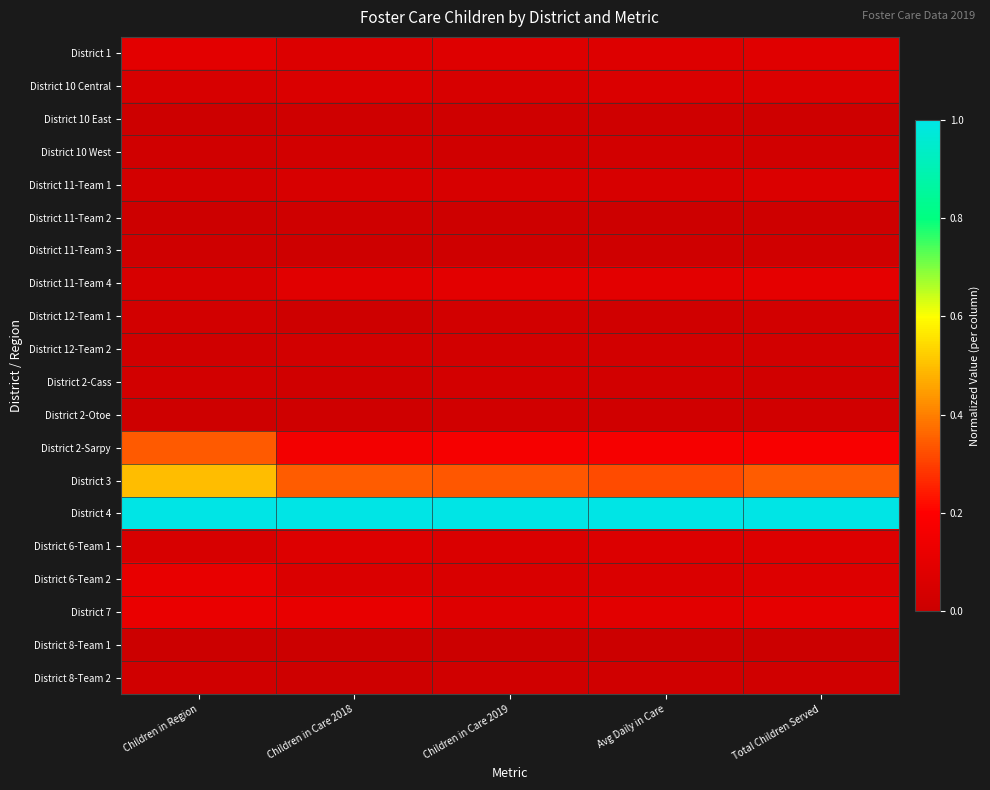

What is the spread (max minus min) of values at Children in Care 2018?

1.0